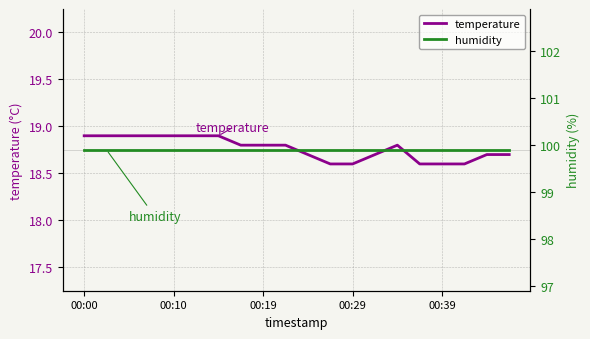

True or false: temperature and humidity cross at least once.

False